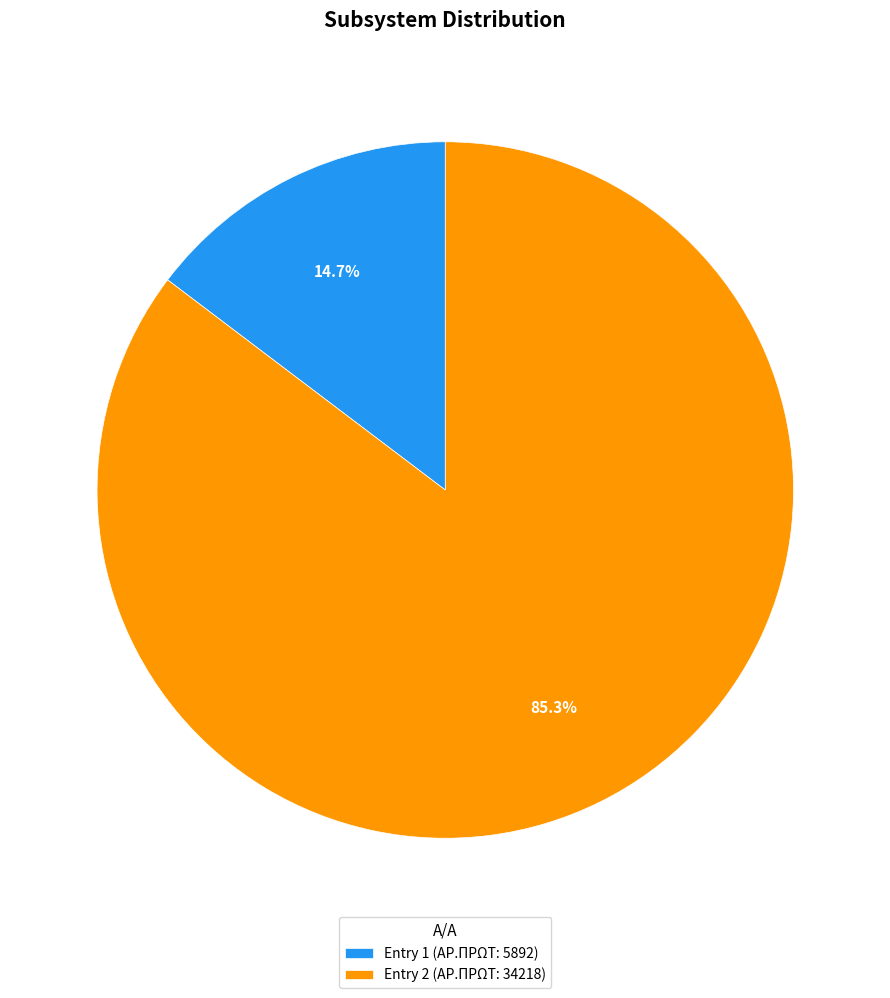

Count the number of slices in the pie.

2